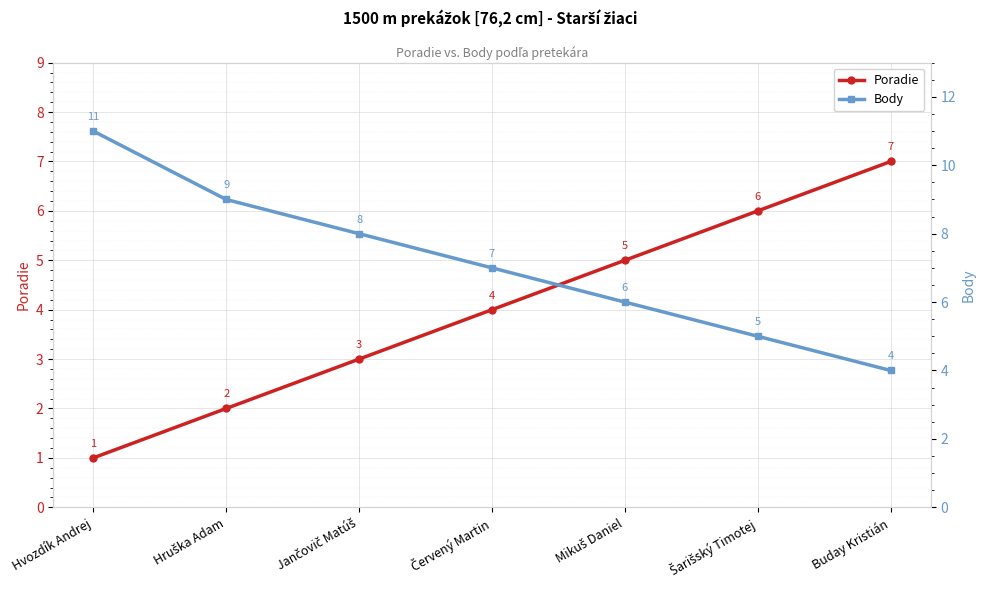

The value of Poradie at Šarišský Timotej is 1. True or false?

False